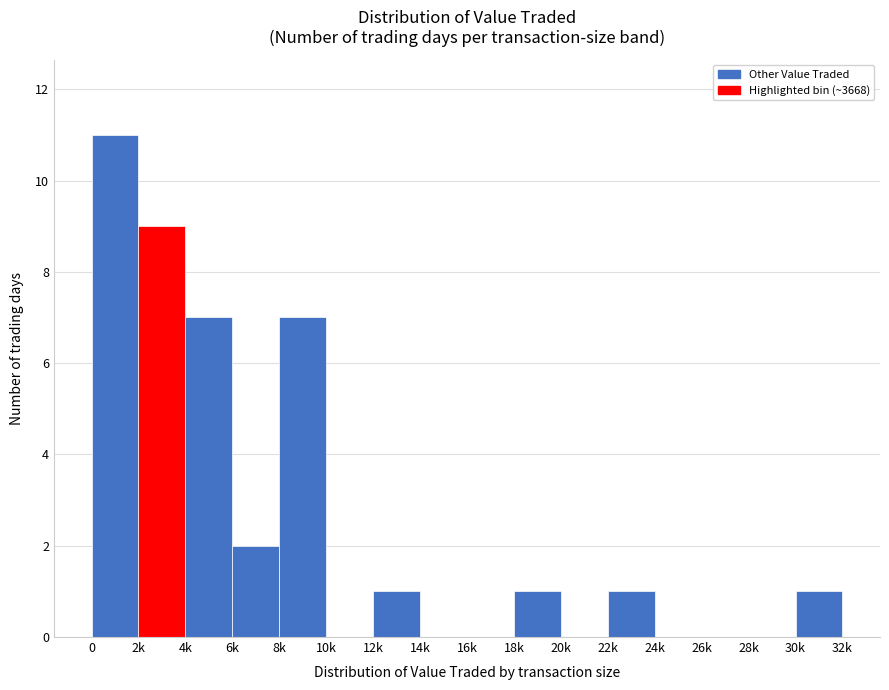

Reading left to right, transcribe all the data shown in this chart.

0=11	2k=9	4k=7	6k=2	8k=7	10k=0	12k=1	14k=0	16k=0	18k=1	20k=0	22k=1	24k=0	26k=0	28k=0	30k=1